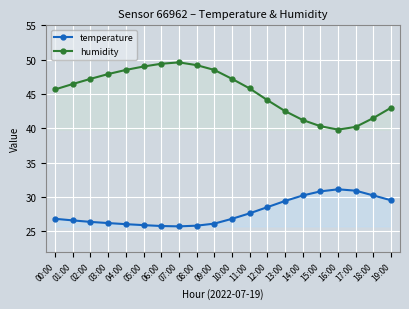

Between 00:00 and 13:00, which series saw the biggest shift?

humidity